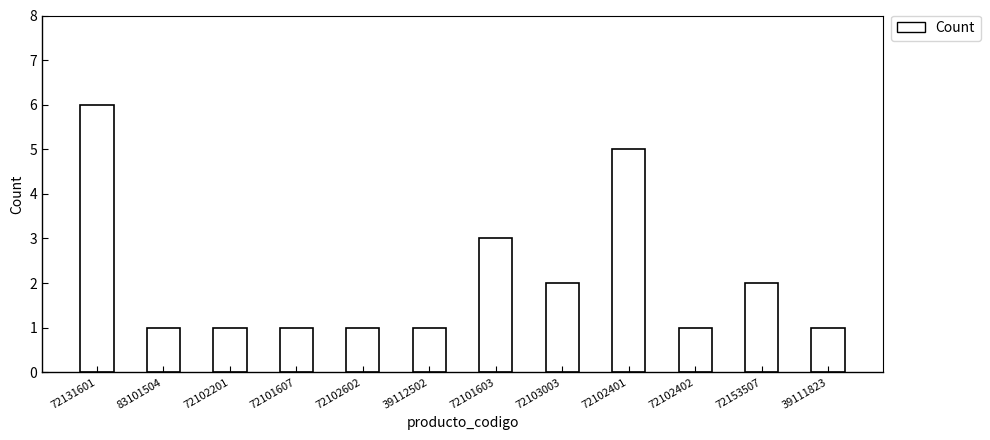

What is the smallest value displayed?

1